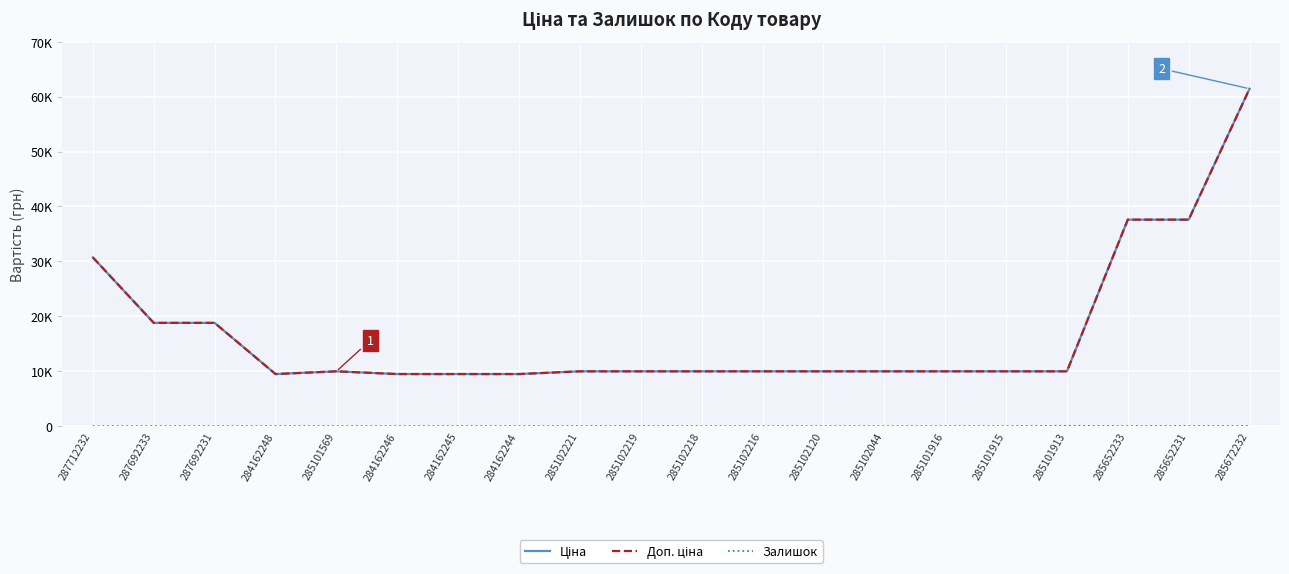

What is the sum of all Ціна values?

342602.4